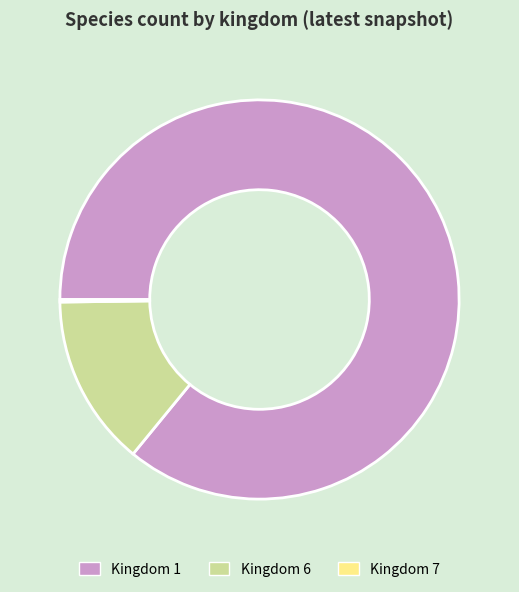

The Kingdom 1 slice represents 86% of the pie. True or false?

True